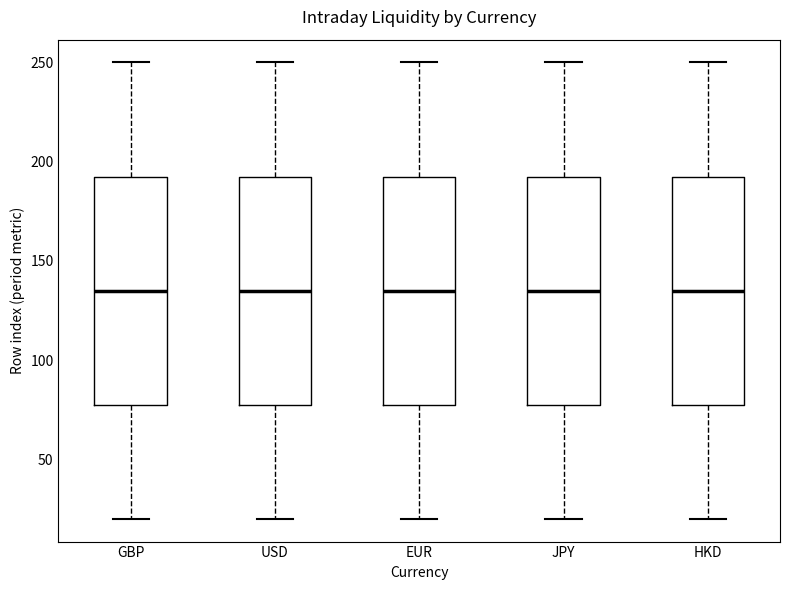

Reading left to right, transcribe this box plot: for each box, give where its median line is, the range the box spans, and where its two whiskers end, as read against the y-axis. The values are not printed on the chart, so give them approximately, as read against the axis.

GBP: median 135, box 80 to 195, whiskers 20 to 250
USD: median 135, box 80 to 195, whiskers 20 to 250
EUR: median 135, box 80 to 195, whiskers 20 to 250
JPY: median 135, box 80 to 195, whiskers 20 to 250
HKD: median 135, box 80 to 195, whiskers 20 to 250